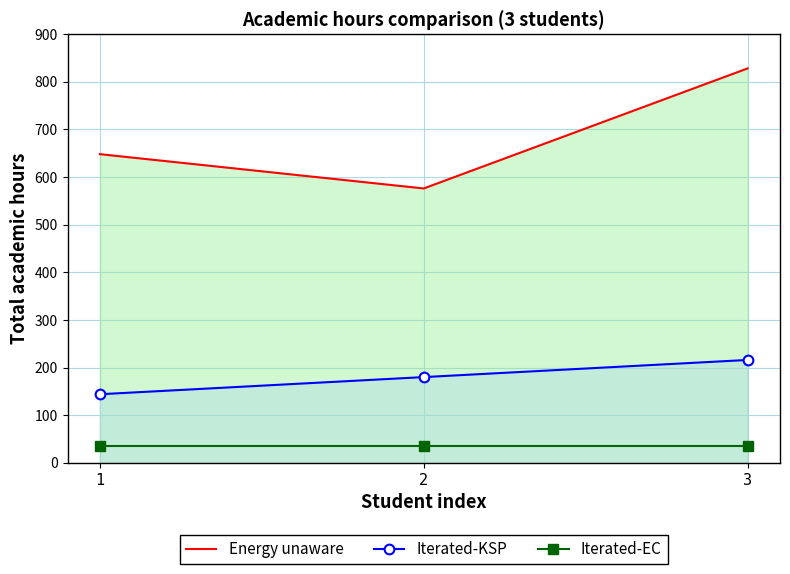

Which series has the largest range (max minus min)?

Energy unaware